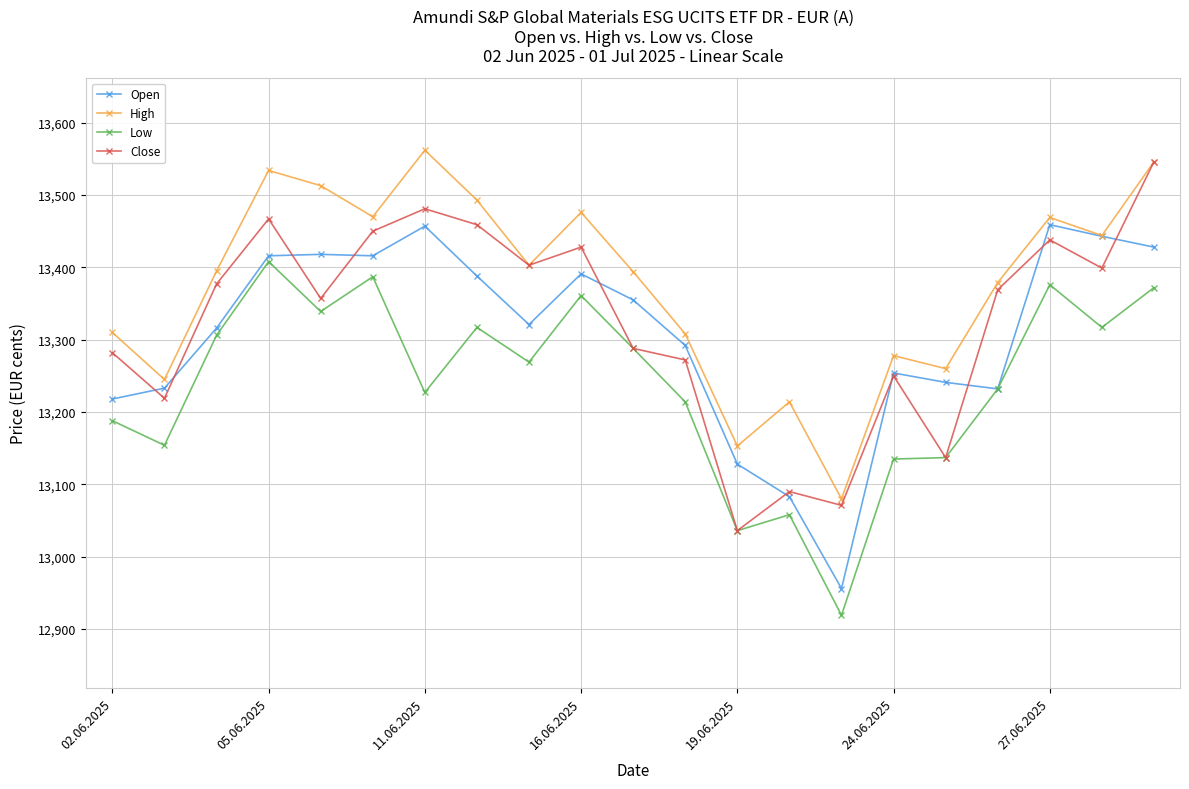

Which series has the largest total across all categories?

High